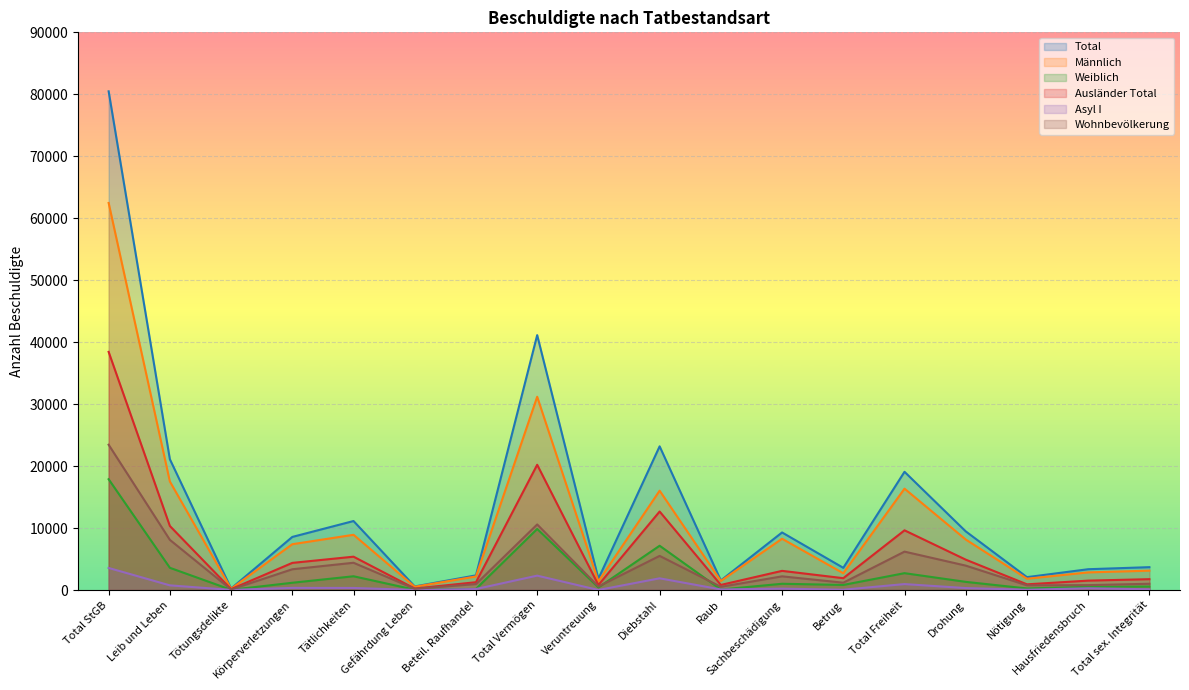

Read the Wohnbevölkerung value at Raub, to the nearest 100.

500